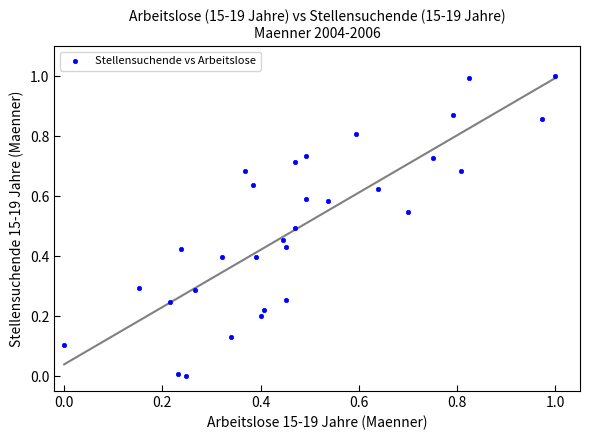

What is the range of Y values (max minus min)?

1.0